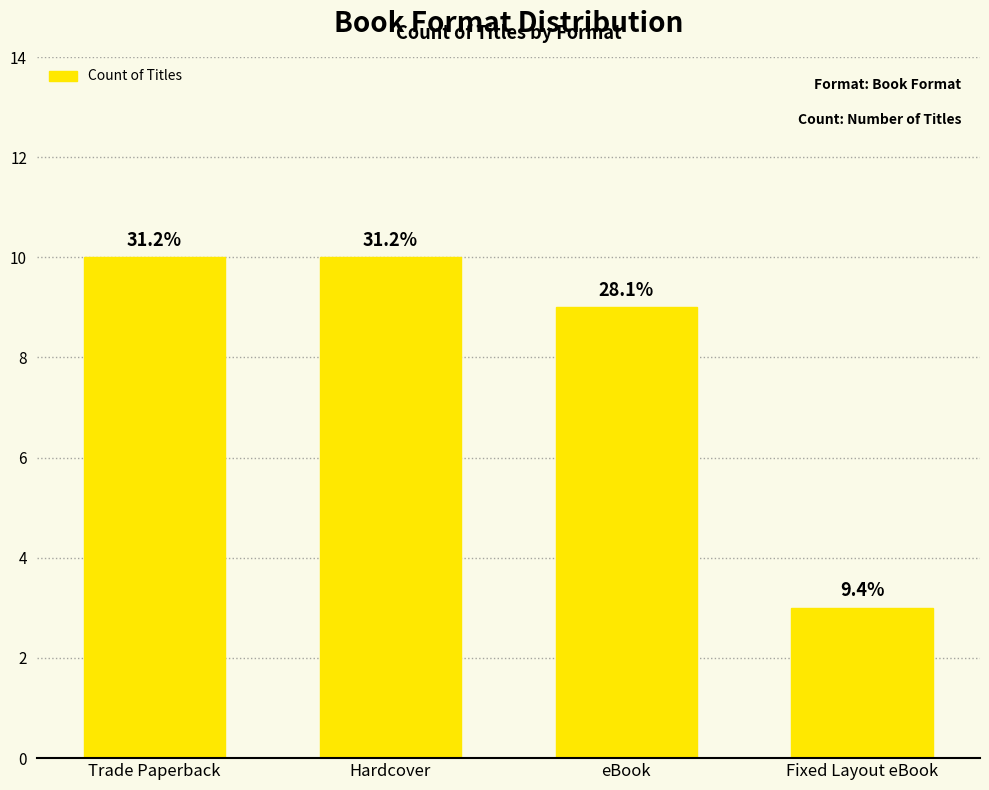

Rank the categories by value from lowest to highest.

Fixed Layout eBook, eBook, Trade Paperback, Hardcover